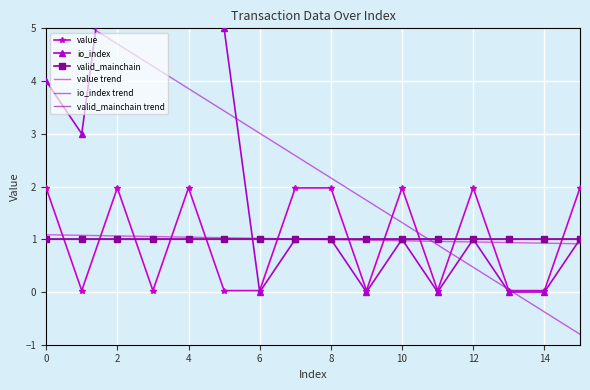

Reading right to left, extract all data points from this chart.

value: 2.0	0.0	0.0	2.0	0.0	2.0	0.0	2.0	2.0	0.0	0.0	2.0	0.0	2.0	0.0	2.0
io_index: 1.0	0.0	0.0	1.0	0.0	1.0	0.0	1.0	1.0	0.0	5.0	6.0	7.0	8.0	3.0	4.0
valid_mainchain: 1.0	1.0	1.0	1.0	1.0	1.0	1.0	1.0	1.0	1.0	1.0	1.0	1.0	1.0	1.0	1.0
value trend: 0.9	0.9	0.9	0.9	1.0	1.0	1.0	1.0	1.0	1.0	1.0	1.0	1.1	1.1	1.1	1.1
io_index trend: -0.8	-0.4	0.0	0.5	0.9	1.3	1.7	2.2	2.6	3.0	3.4	3.9	4.3	4.7	5.1	5.6
valid_mainchain trend: 1.0	1.0	1.0	1.0	1.0	1.0	1.0	1.0	1.0	1.0	1.0	1.0	1.0	1.0	1.0	1.0